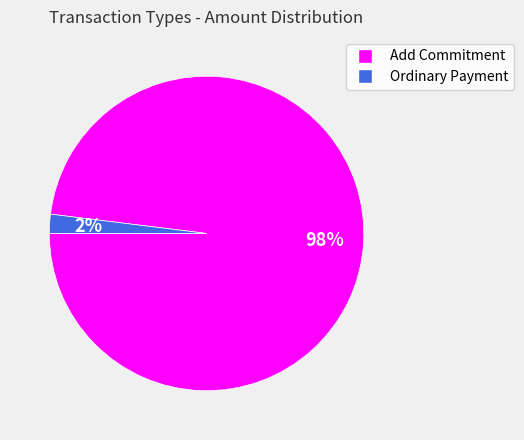

How many slices are in this pie chart?

2